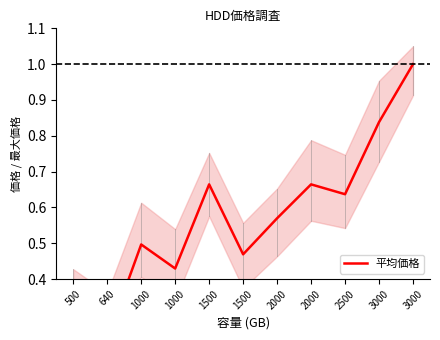

What is the greatest value displayed?

1.0